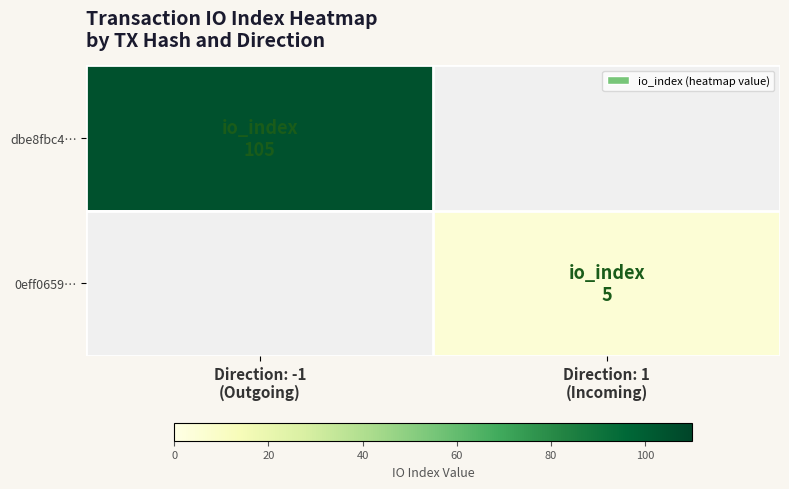

What is the maximum value shown in the chart?

105.0